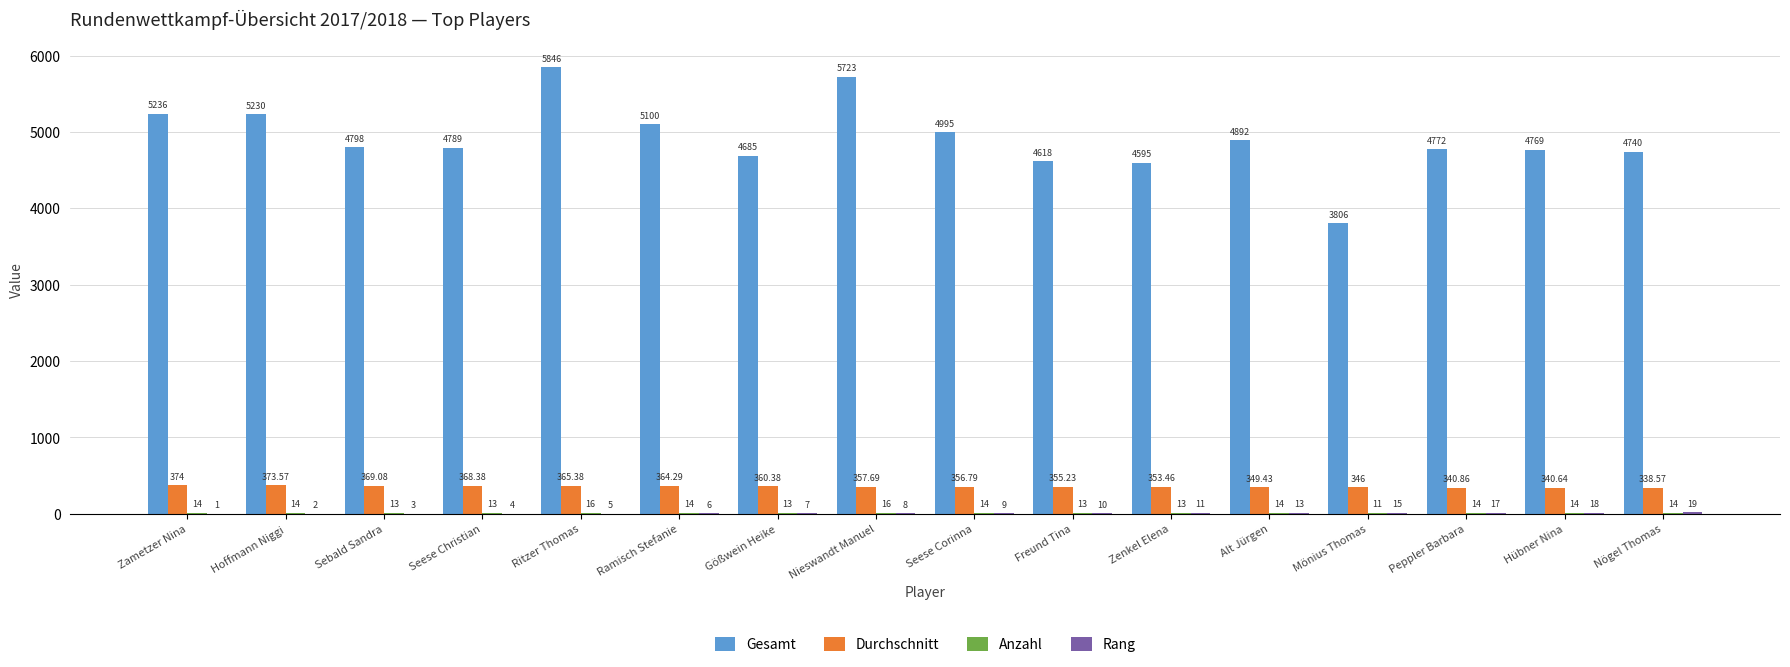

Where is Gesamt nearest to the value 4826?

Sebald Sandra